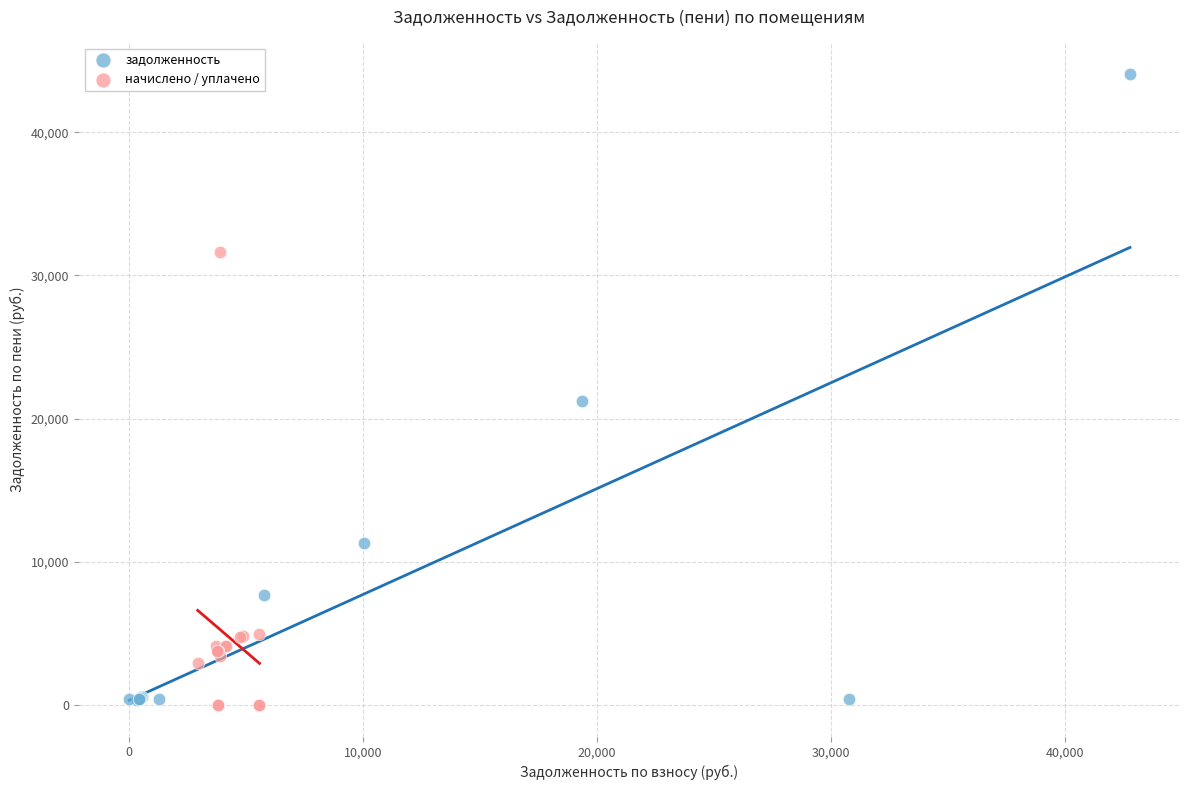

Which series reaches the maximum Y coordinate?

задолженность